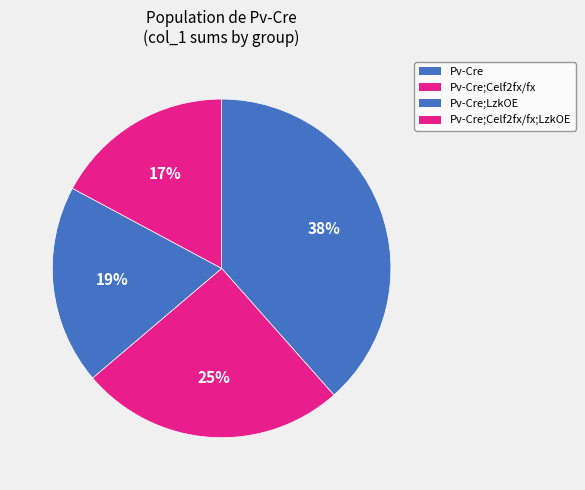

How many segments does this pie chart have?

4